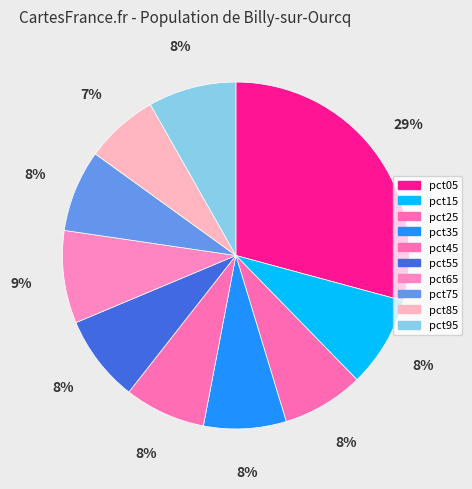

Between pct05 and pct75, which is larger?

pct05